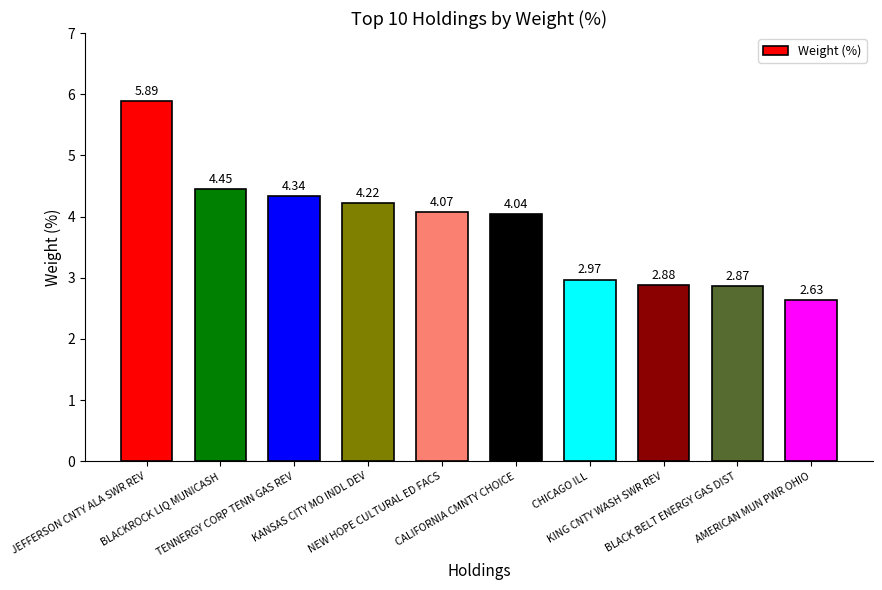

What is the difference between the values at JEFFERSON CNTY ALA SWR REV and KANSAS CITY MO INDL DEV?

1.7